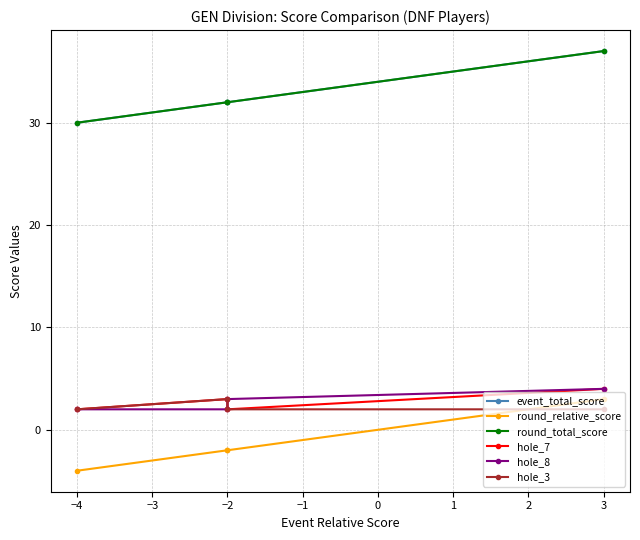

True or false: round_total_score and round_relative_score cross at least once.

False